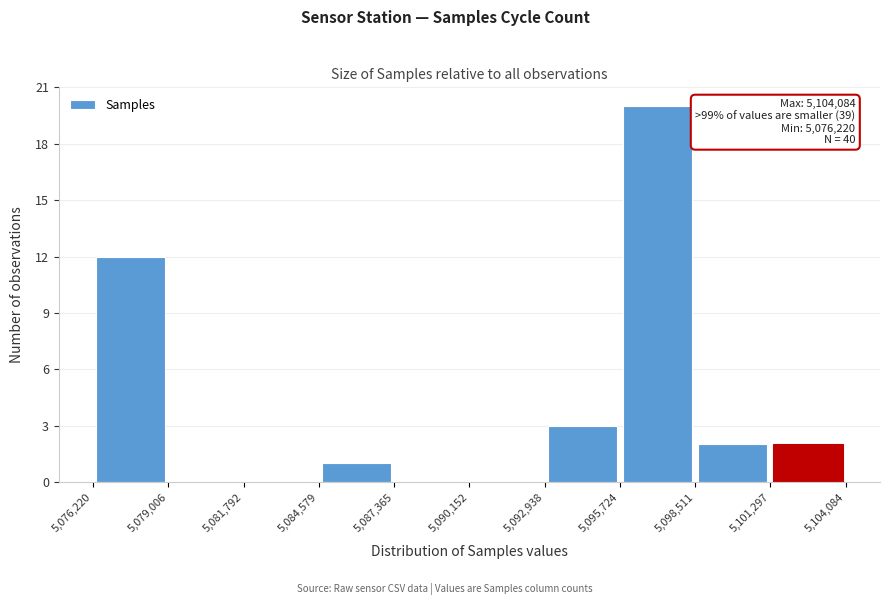

Over which range of the x-axis is the bar tallest?

5,095,724 to 5,098,511